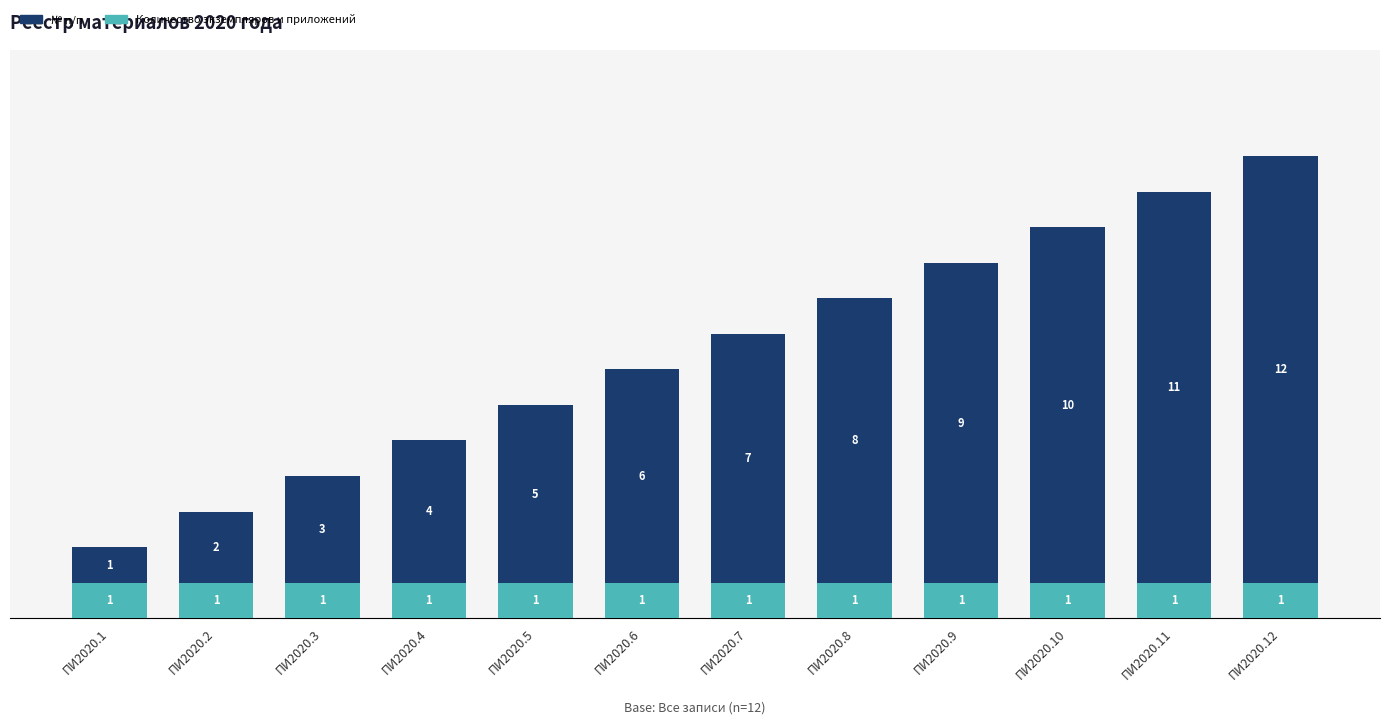

The value of Количество экземпляров и приложений at ПИ2020.4 is 0. True or false?

False